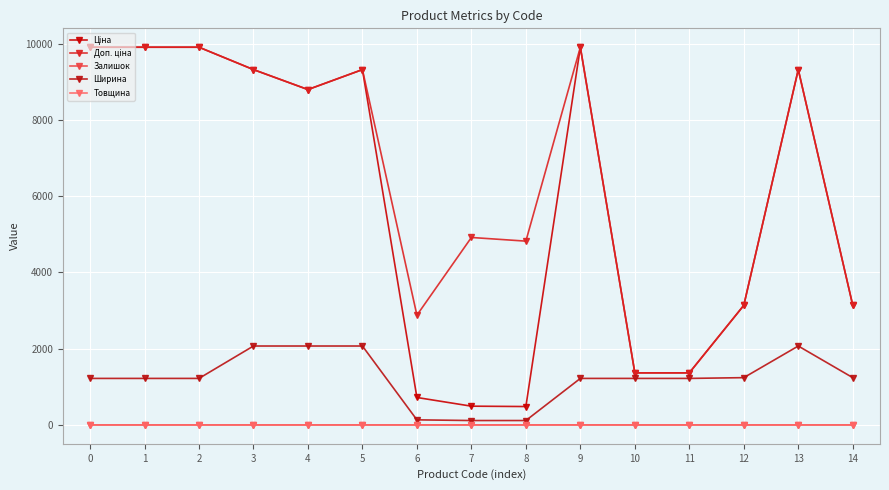

How many intersections are there between Товщина and Залишок?

8